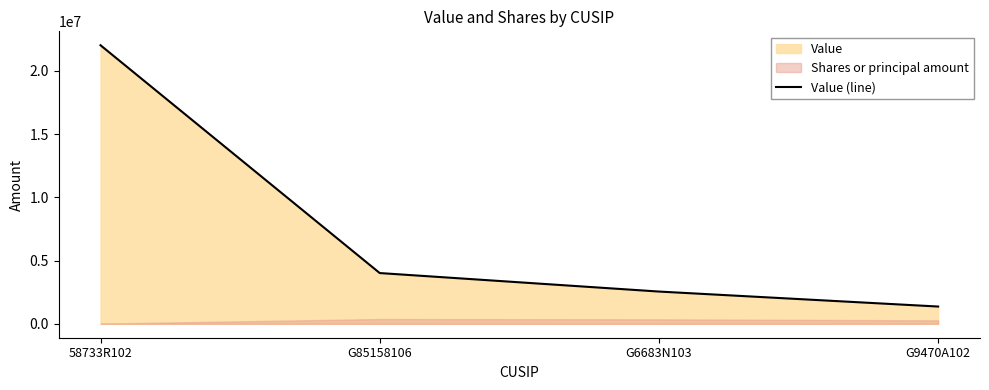

What is the change in value from G6683N103 to G9470A102?

-1185412